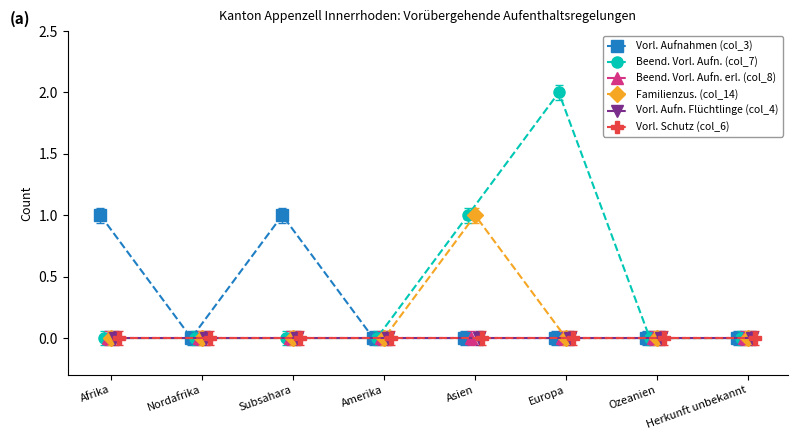

List the labels in order of Familienzus. (col_14) value, largest first.

Asien, Afrika, Nordafrika, Subsahara, Amerika, Europa, Ozeanien, Herkunft unbekannt